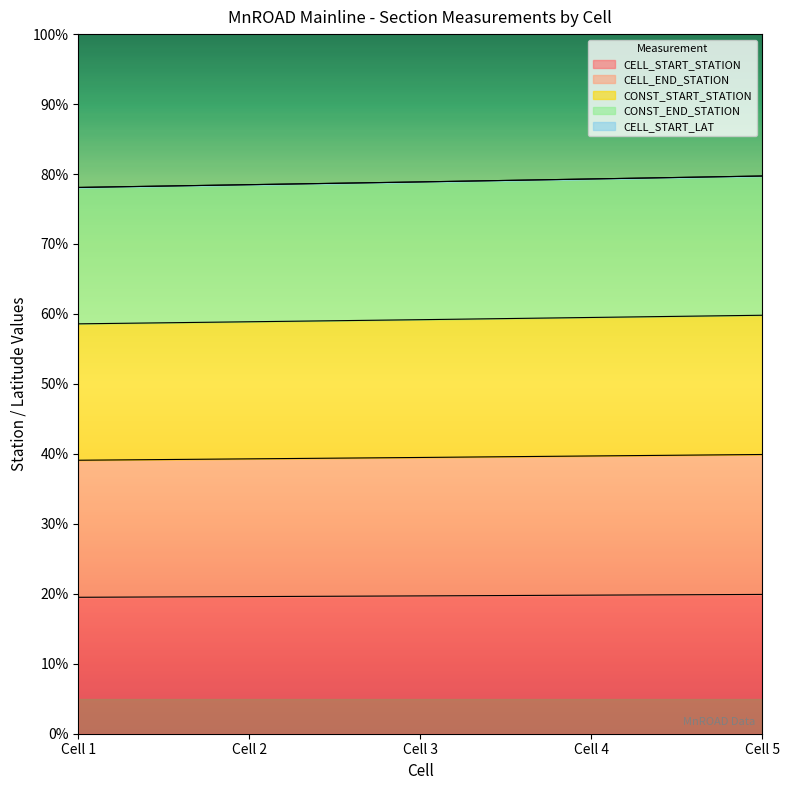

Count the number of data series in this chart.

5